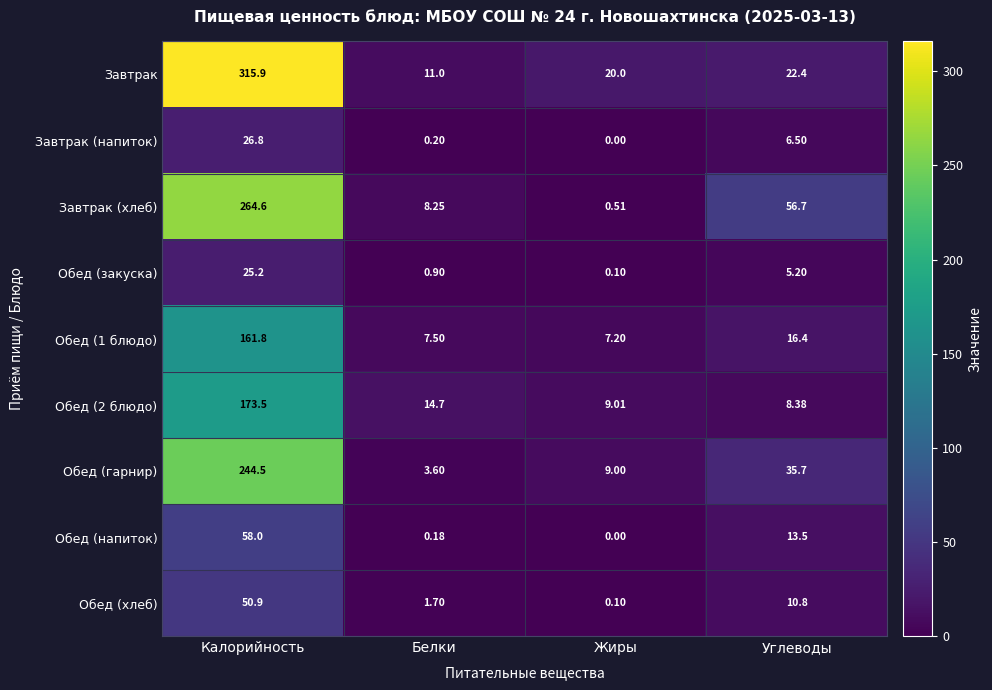

Is the value of Обед (хлеб) at Углеводы greater than the value of Завтрак at Калорийность?

No